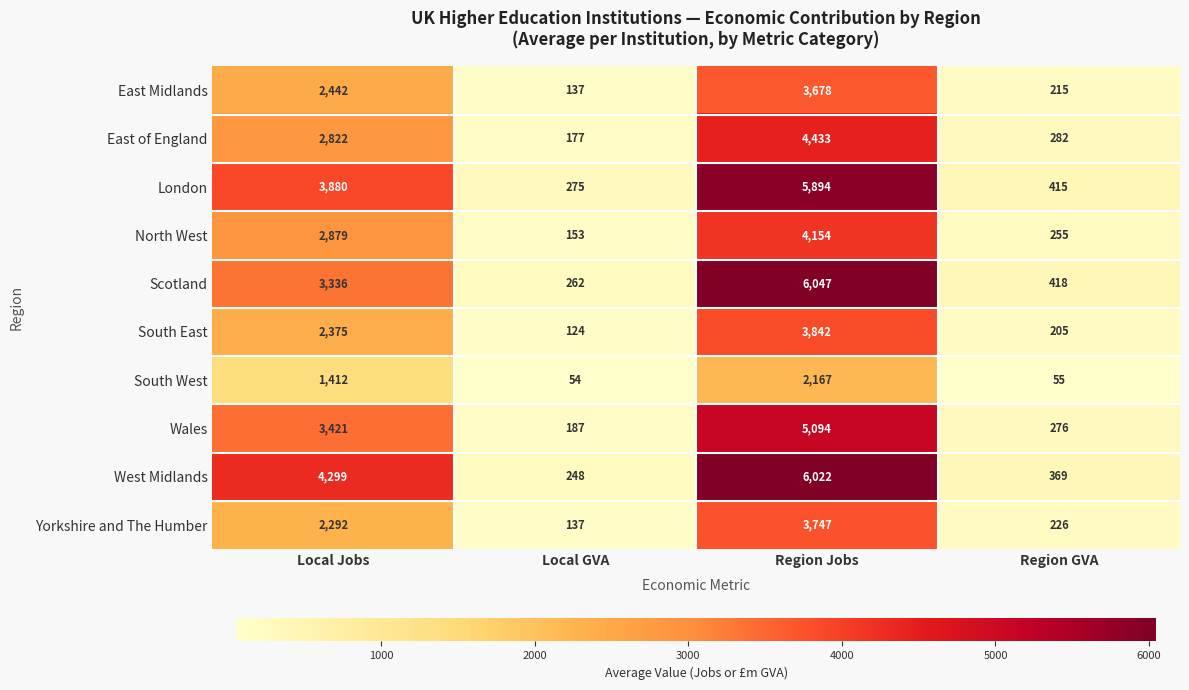

What is the spread (max minus min) of values at Region GVA?

363